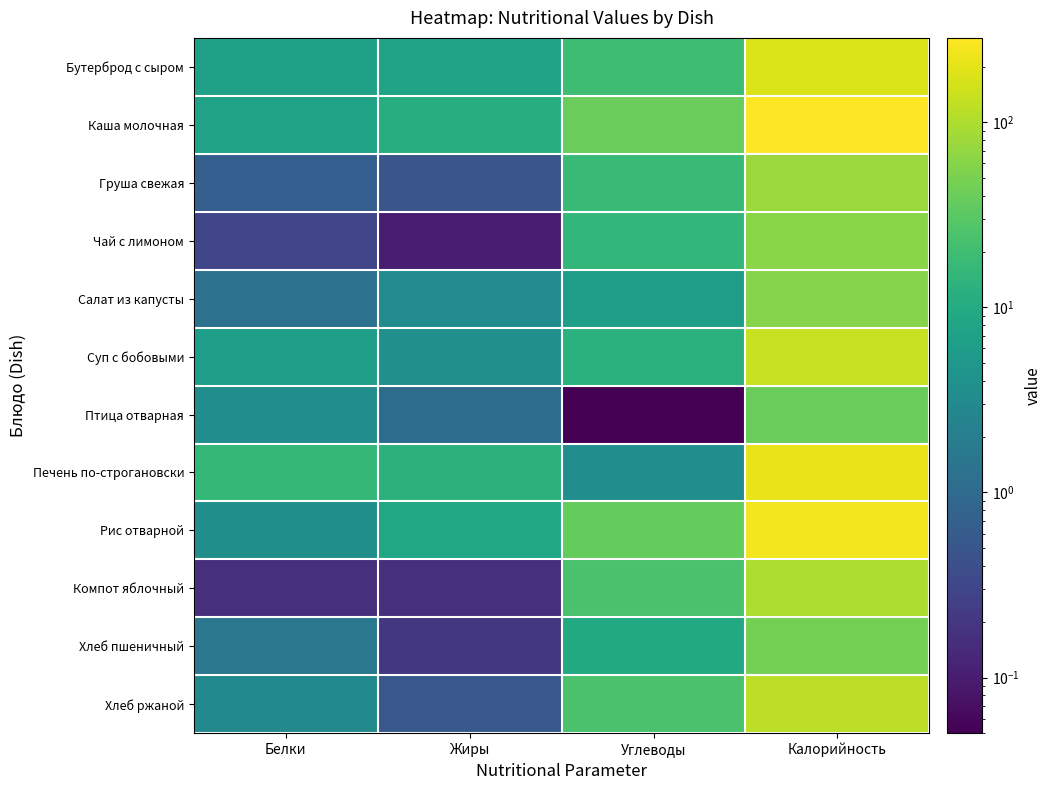

Reading right to left, extract all data points from this chart.

Бутерброд с сыром: Калорийность=177.4	Углеводы=19.7	Жиры=7.9	Белки=7.0
Каша молочная: Калорийность=286.0	Углеводы=39.2	Жиры=11.0	Белки=7.3
Груша свежая: Калорийность=77.5	Углеводы=17.0	Жиры=0.5	Белки=0.7
Чай с лимоном: Калорийность=62.0	Углеводы=15.2	Жиры=0.1	Белки=0.3
Салат из капусты: Калорийность=60.4	Углеводы=6.5	Жиры=3.2	Белки=1.3
Суп с бобовыми: Калорийность=136.8	Углеводы=12.6	Жиры=3.8	Белки=6.2
Птица отварная: Калорийность=39.3	Углеводы=0.1	Жиры=1.1	Белки=3.5
Печень по-строгановски: Калорийность=213.2	Углеводы=3.5	Жиры=12.9	Белки=15.8
Рис отварной: Калорийность=242.8	Углеводы=36.8	Жиры=9.0	Белки=3.7
Компот яблочный: Калорийность=97.6	Углеводы=23.9	Жиры=0.2	Белки=0.2
Хлеб пшеничный: Калорийность=46.8	Углеводы=9.7	Жиры=0.2	Белки=1.6
Хлеб ржаной: Калорийность=120.2	Углеводы=23.7	Жиры=0.5	Белки=3.0